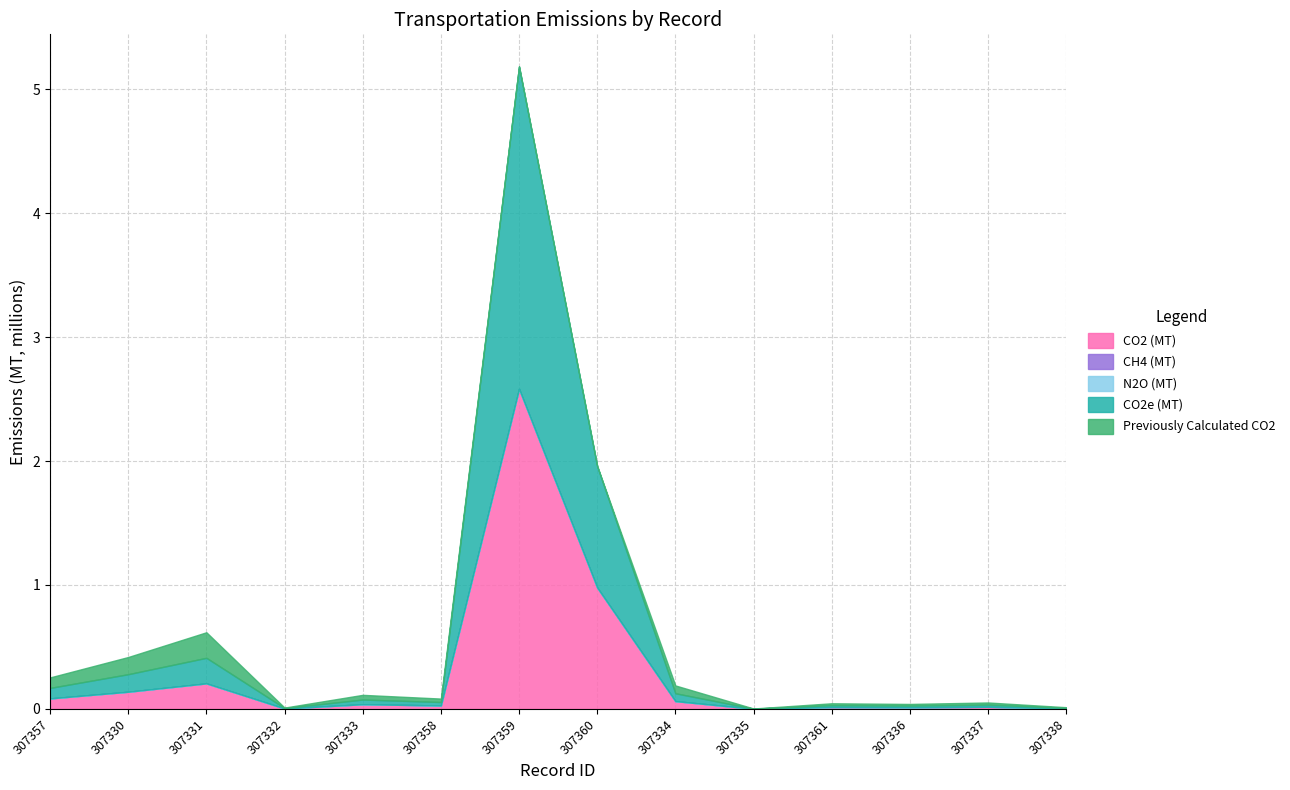

At which category is the sum across all series the highest?

307359